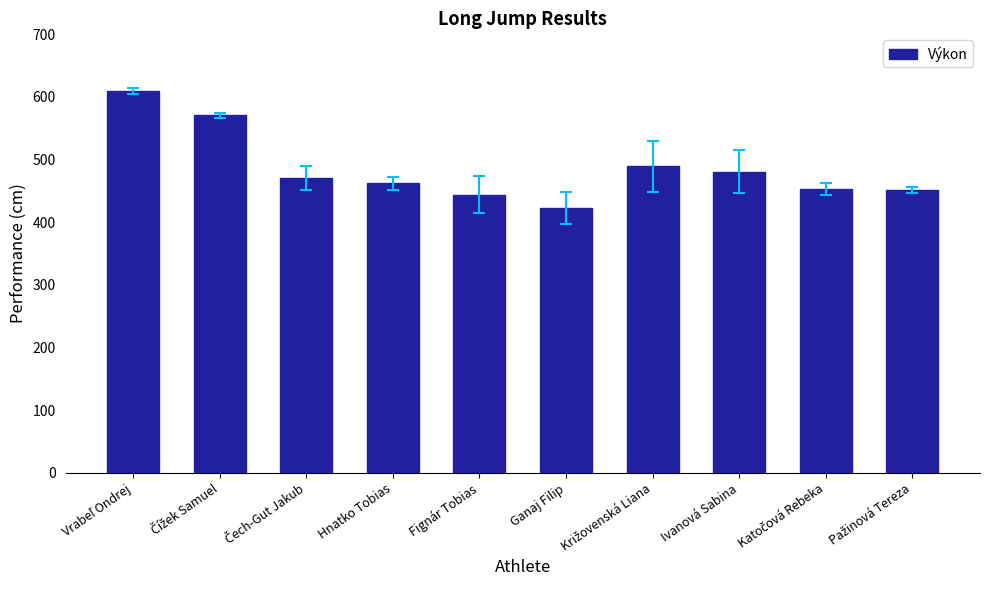

What is the difference between the maximum and second lowest values?

166